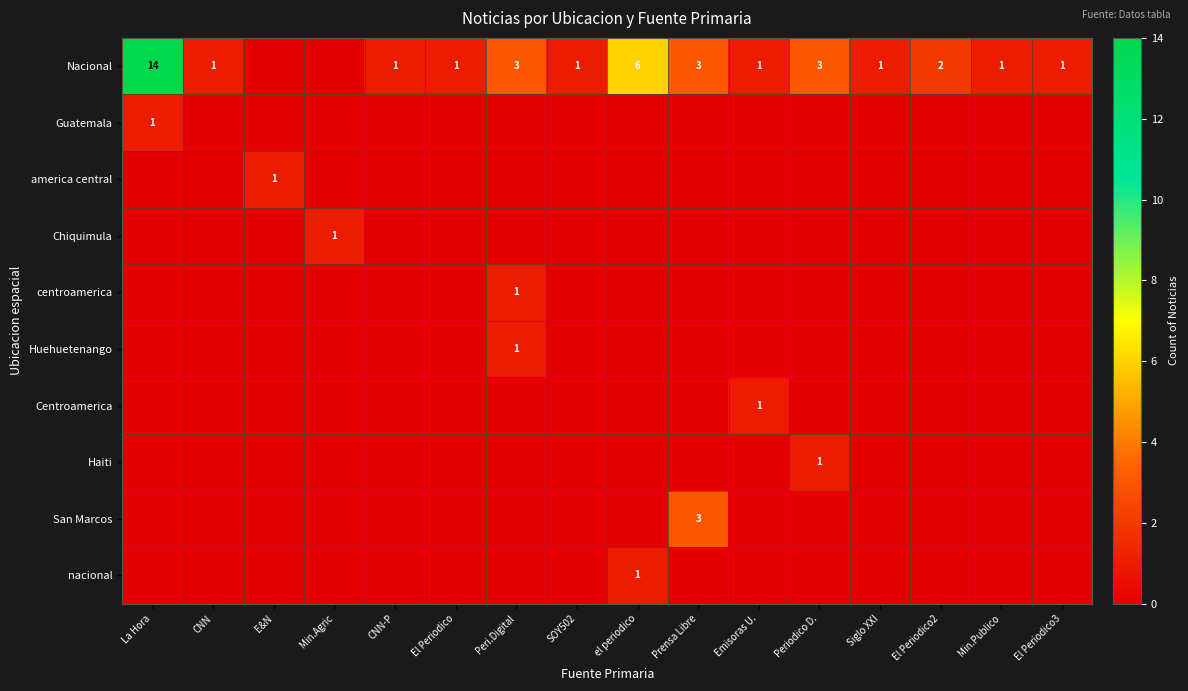

True or false: centroamerica has a value of -1 at Min.Agric.

False